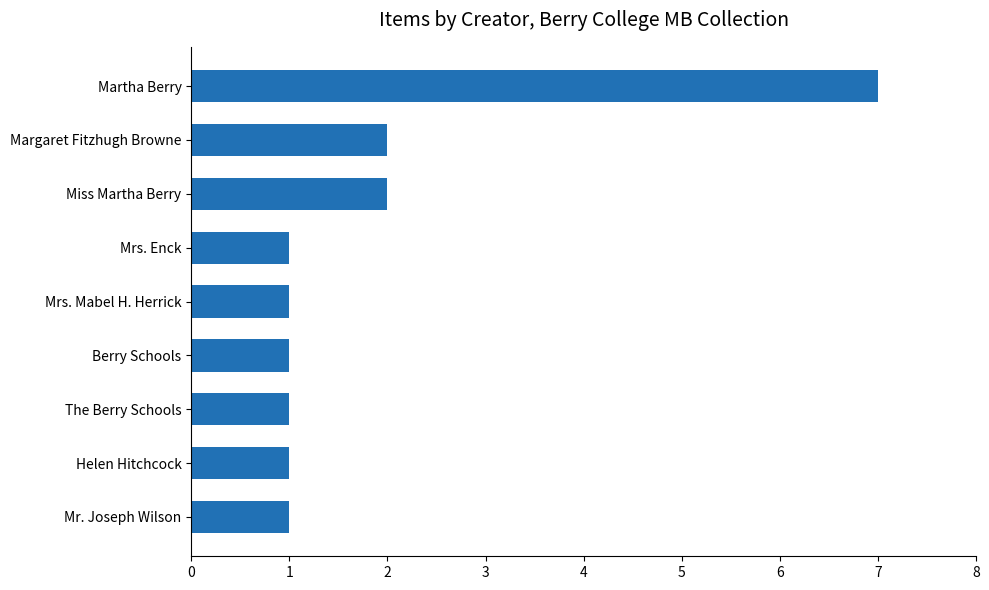

How many bars are there in total?

9